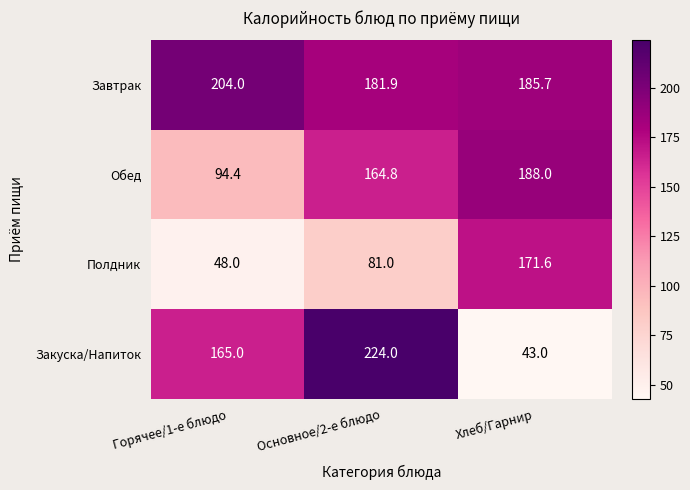

Reading right to left, transcribe all the data shown in this chart.

Завтрак: 185.7	181.9	204.0
Обед: 188.0	164.8	94.4
Полдник: 171.6	81.0	48.0
Закуска/Напиток: 43.0	224.0	165.0